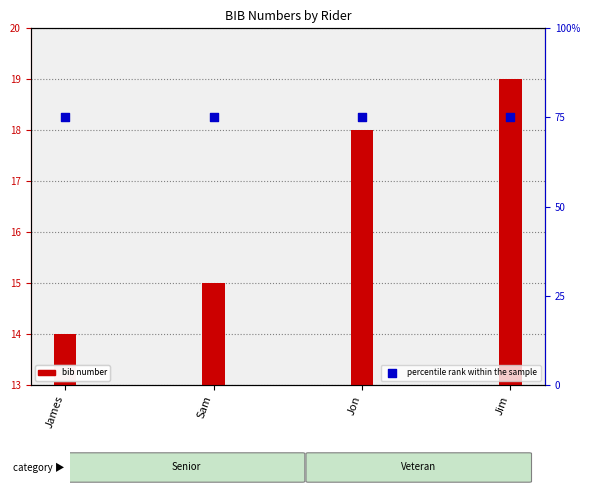

Which series contains the highest Y value?

bib number